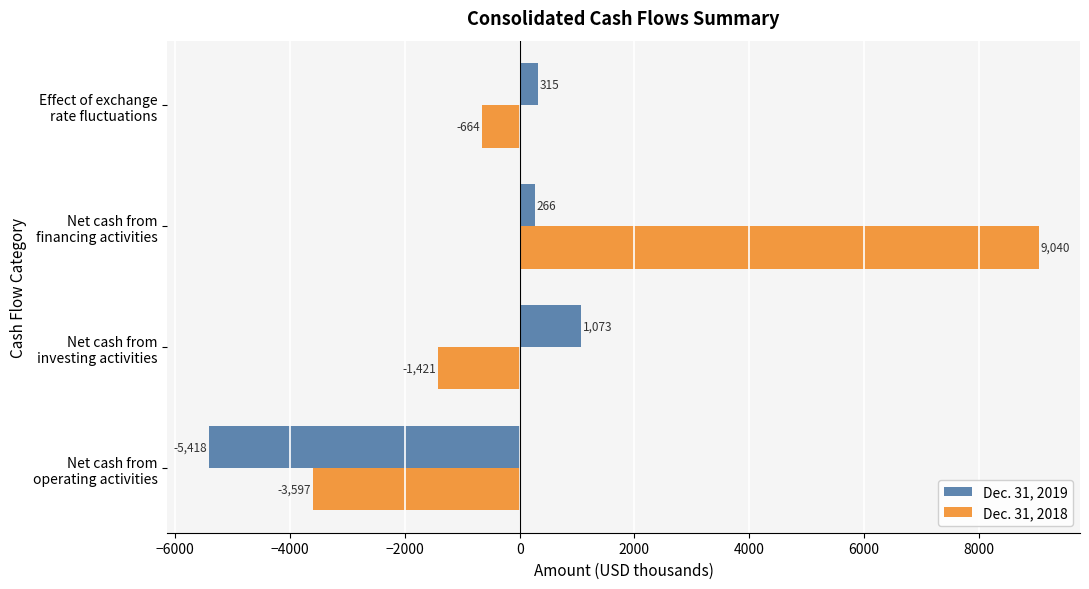

At which label does Dec. 31, 2019 reach its minimum?

Net cash from
operating activities